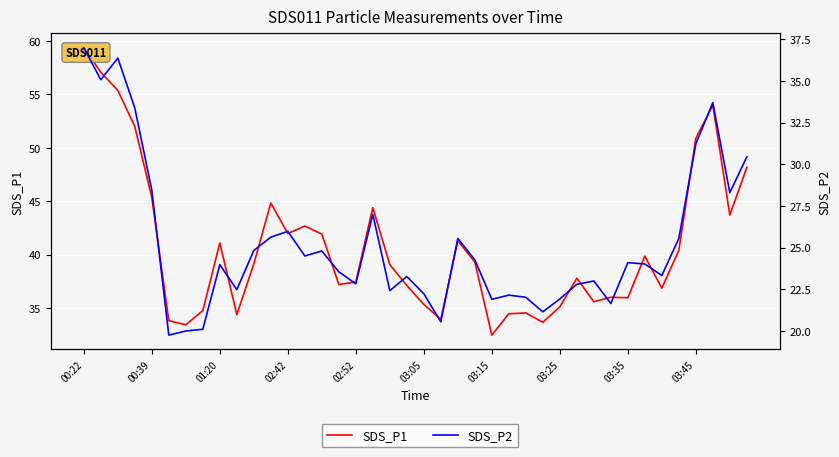

Which category has the highest value in the SDS_P1 series?

00:22